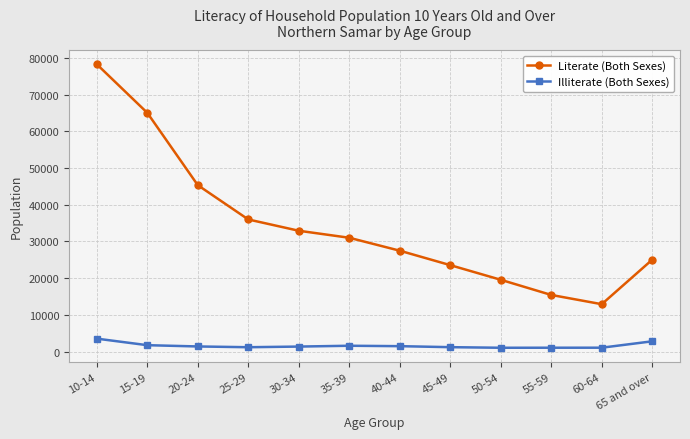

What is the sum of all Illiterate (Both Sexes) values?

19579